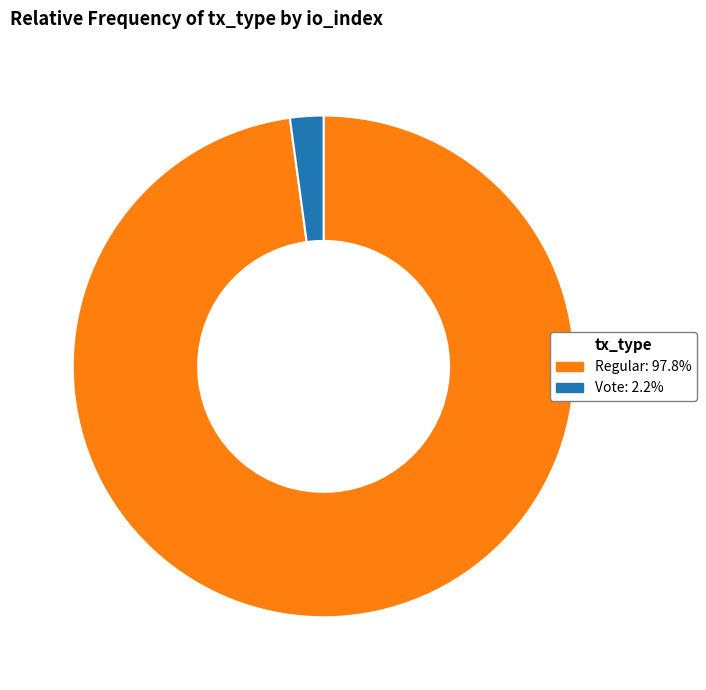

Does any single category account for the majority?

Yes